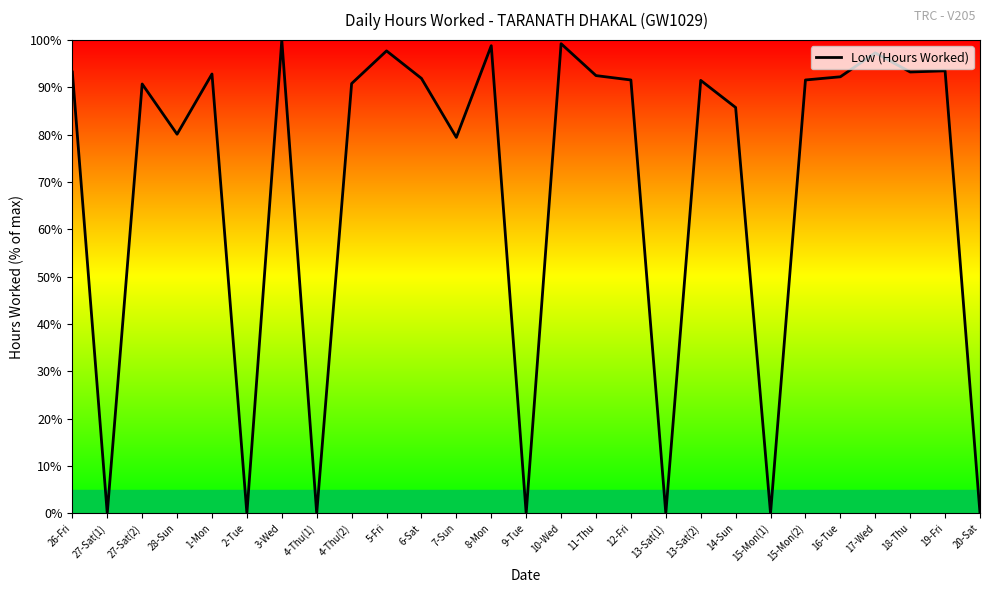

What is the difference between the maximum and second lowest values?

100.0